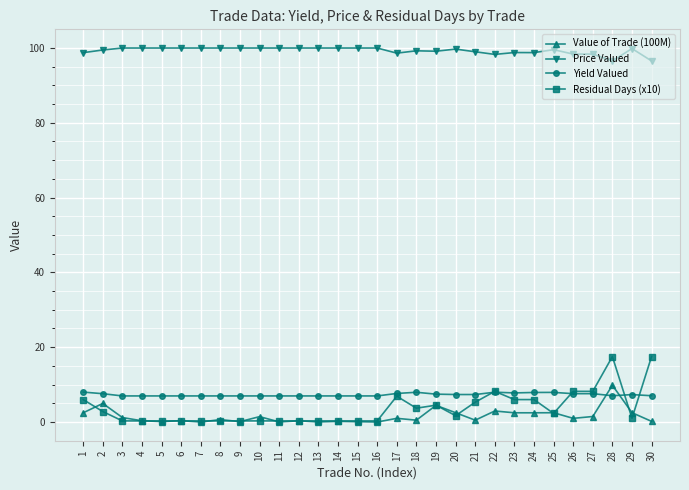

What is the total value across all series at 22?

117.4